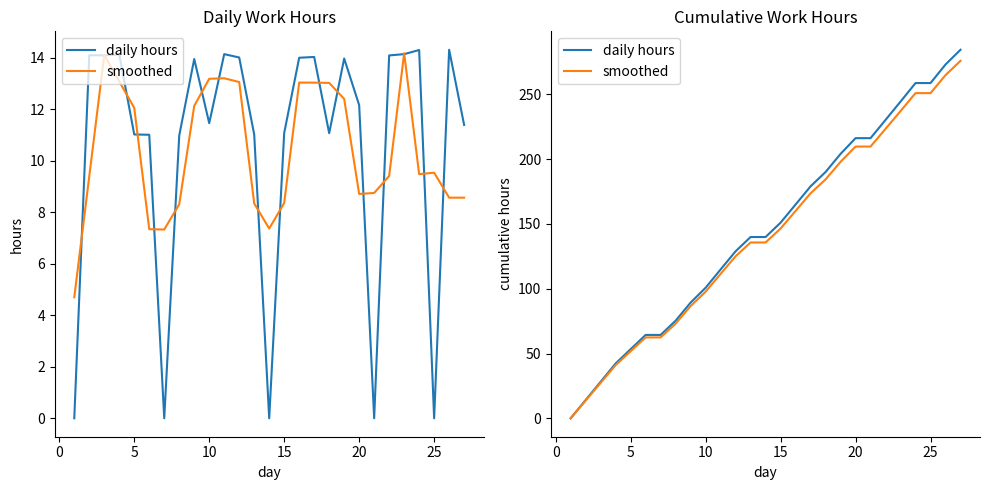

How many series are shown in this chart?

2